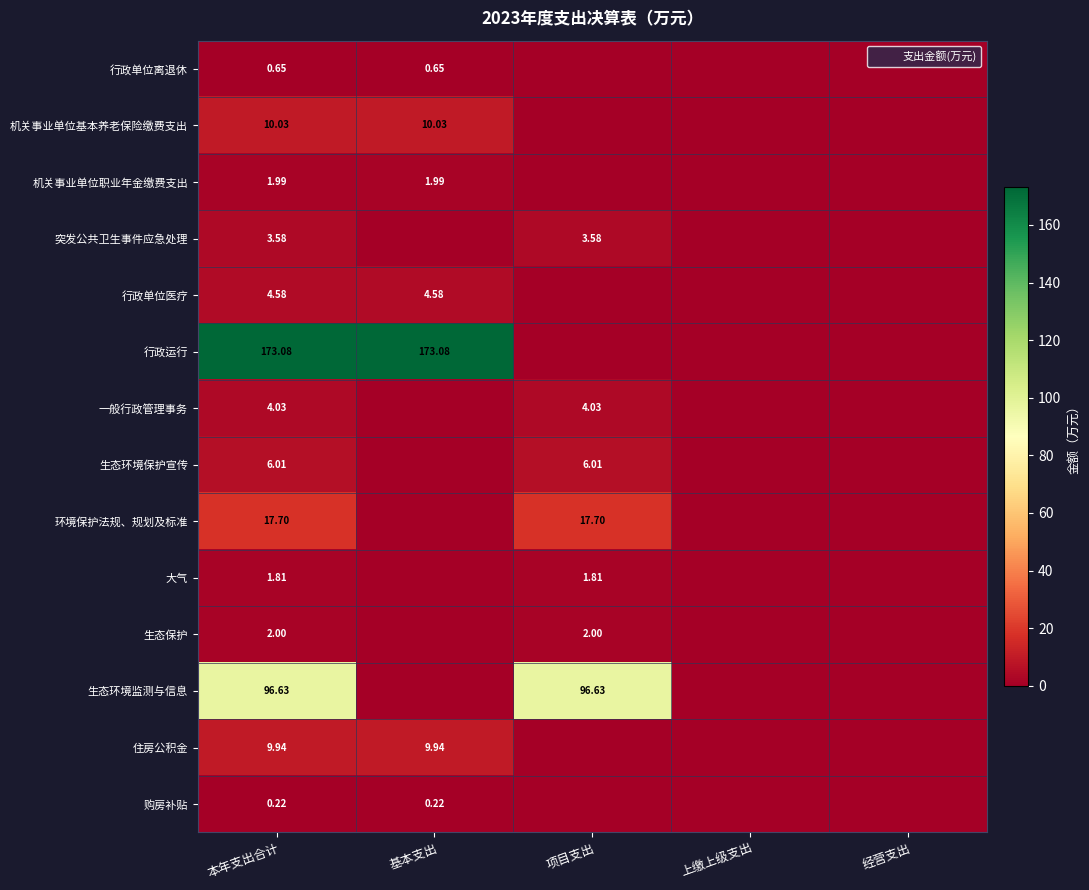

Read the 住房公积金 value at 基本支出.

9.9